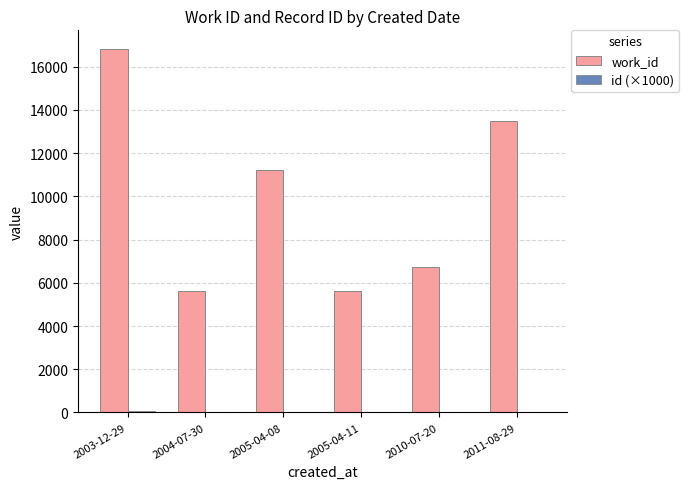

How many data points does each series have?

6